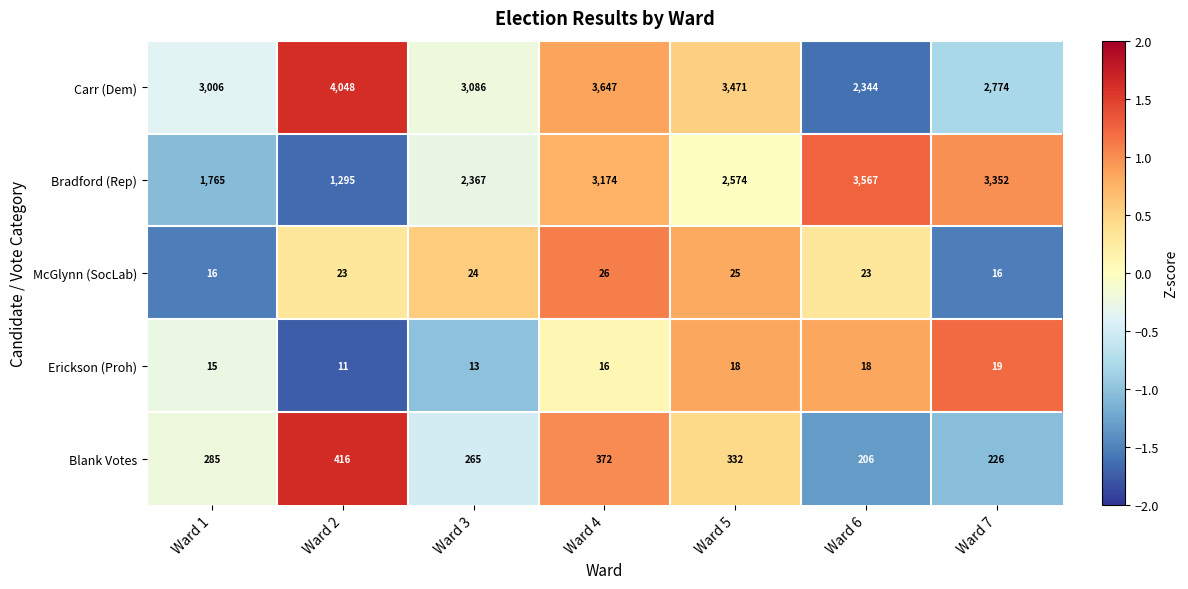

Which category has the highest value in the Carr (Dem) series?

Ward 2